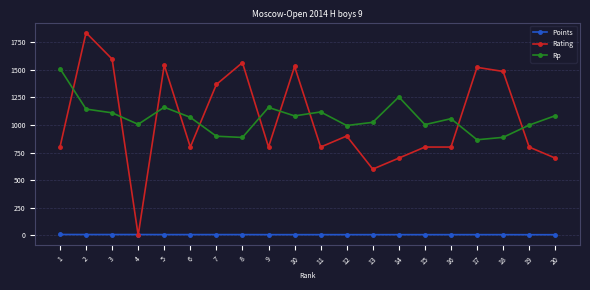

How many intersections are there between Rating and Rp?

10